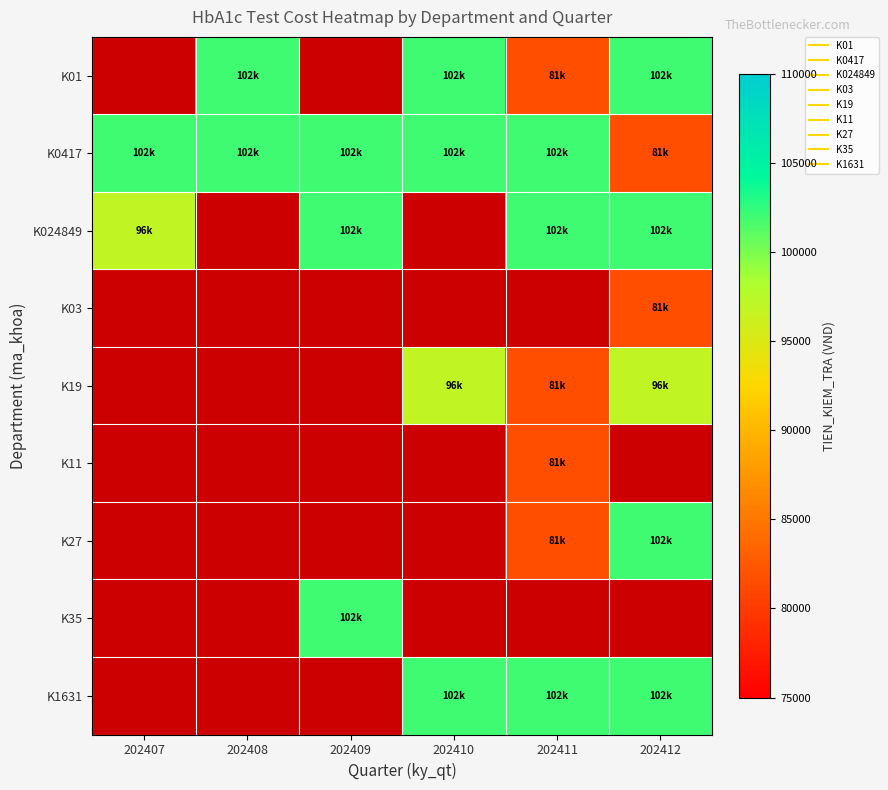

What is the minimum value shown in the chart?

81600.0